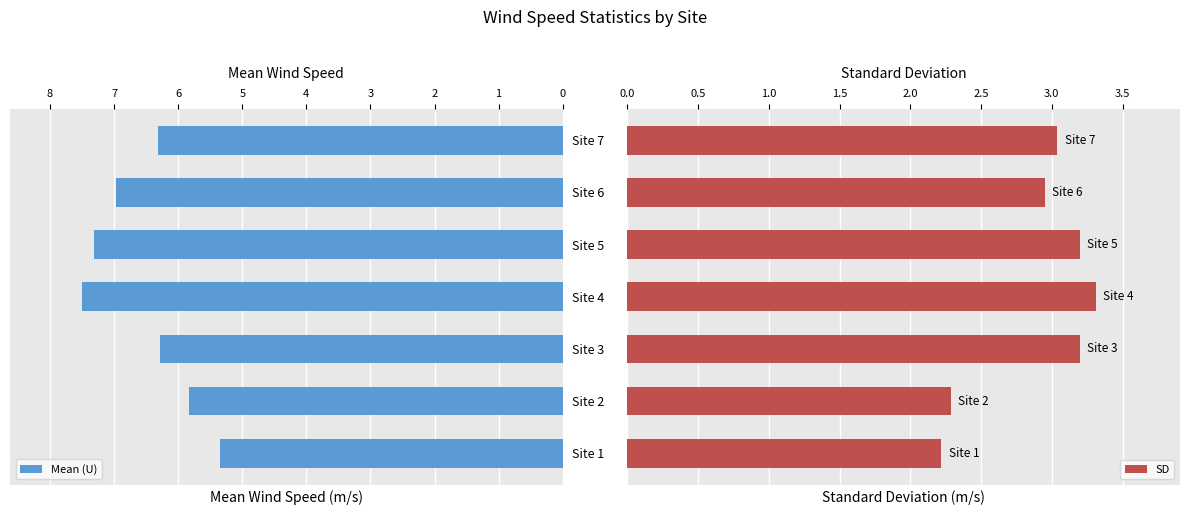

Reading left to right, extract all data points from this chart.

Mean (U): 5.3	5.8	6.3	7.5	7.3	7.0	6.3
SD: 2.2	2.3	3.2	3.3	3.2	3.0	3.0